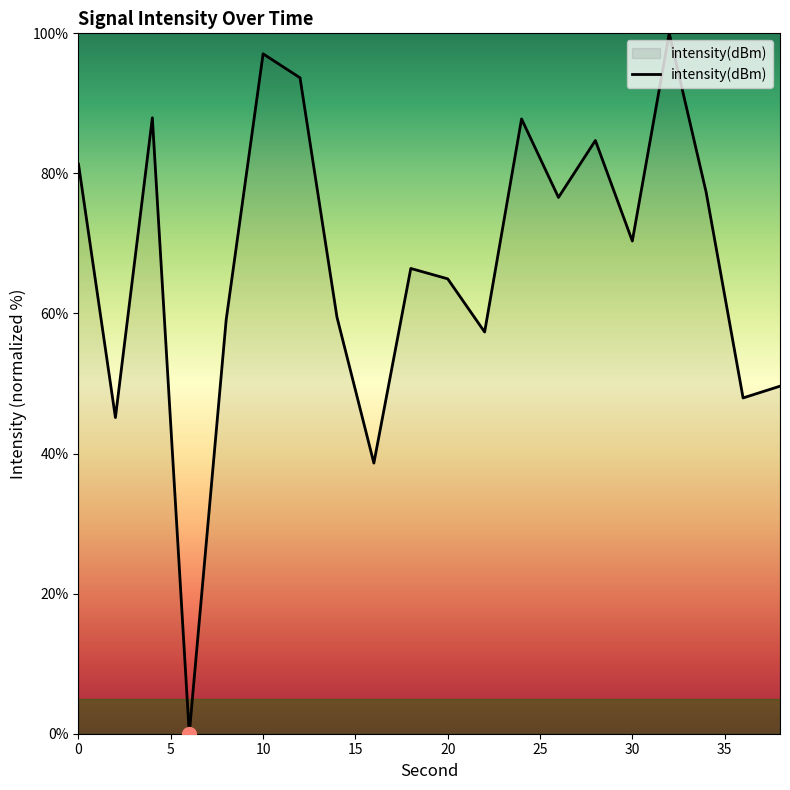

What is the difference between the second highest and second lowest values?

58.4